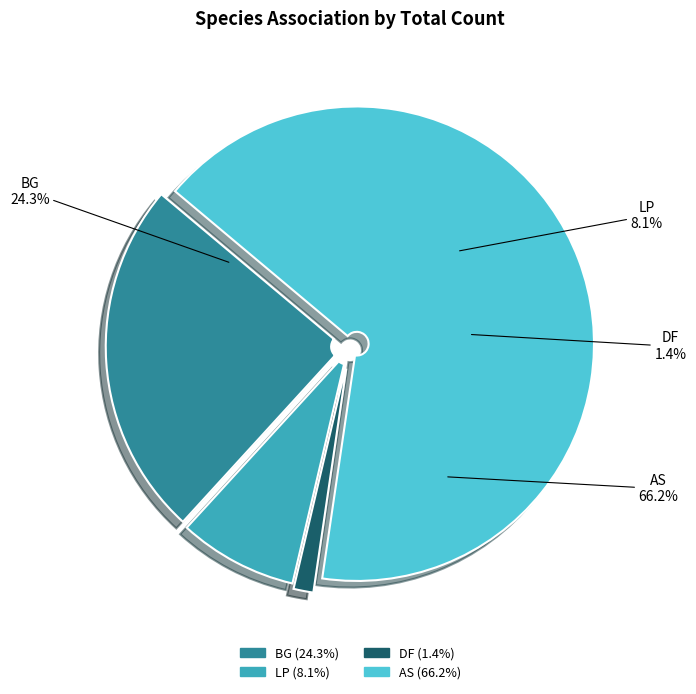

Combined, what portion of the pie is DF and AS?

67.6%